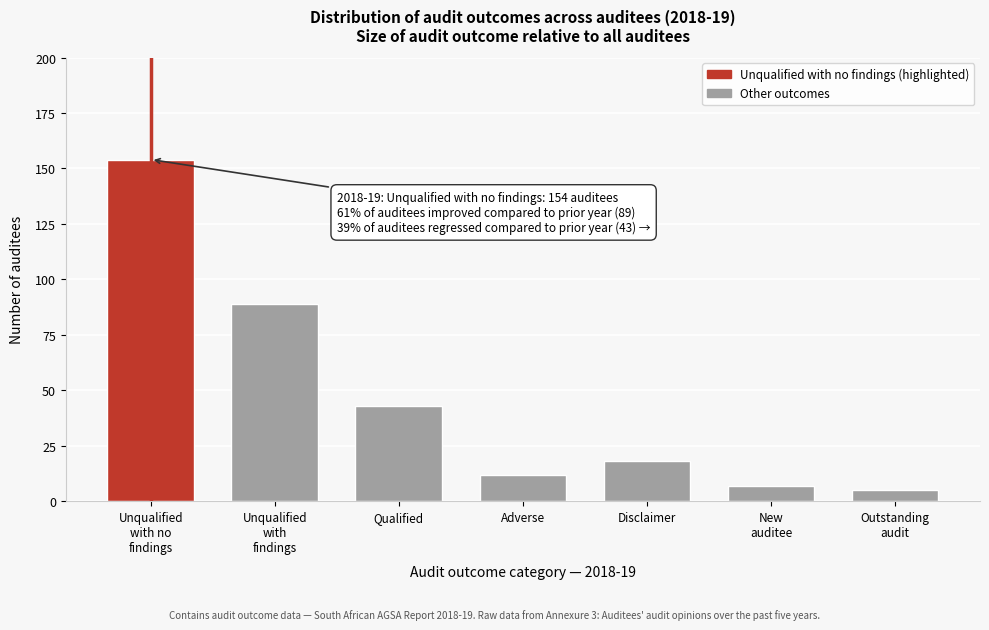

Reading left to right, list all the values displayed in this chart.

154	89	43	12	18	7	5